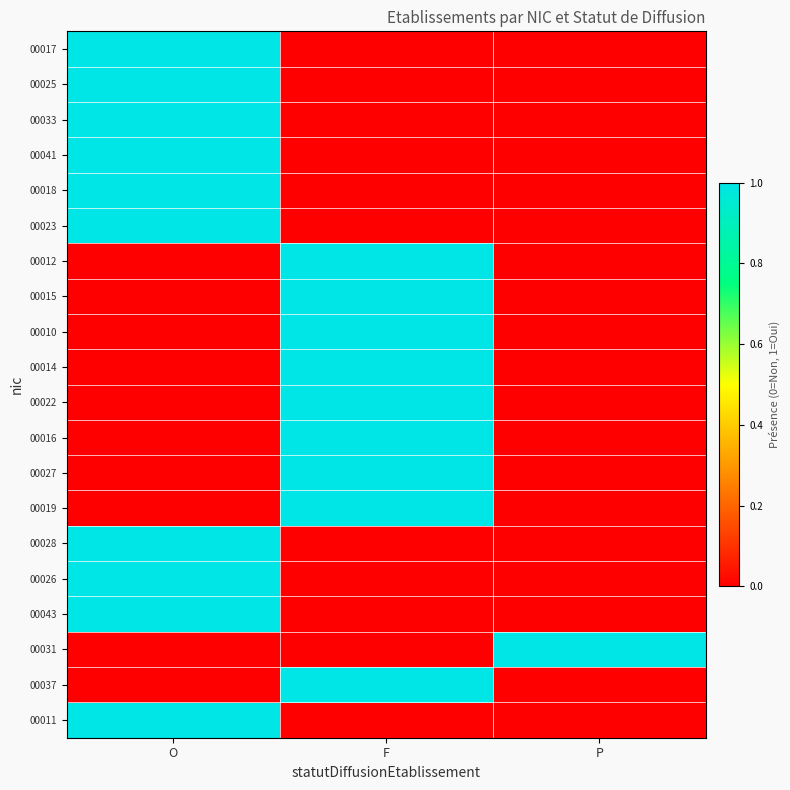

Reading left to right, list all the values displayed in this chart.

00017: O=1	F=0	P=0
00025: O=1	F=0	P=0
00033: O=1	F=0	P=0
00041: O=1	F=0	P=0
00018: O=1	F=0	P=0
00023: O=1	F=0	P=0
00012: O=0	F=1	P=0
00015: O=0	F=1	P=0
00010: O=0	F=1	P=0
00014: O=0	F=1	P=0
00022: O=0	F=1	P=0
00016: O=0	F=1	P=0
00027: O=0	F=1	P=0
00019: O=0	F=1	P=0
00028: O=1	F=0	P=0
00026: O=1	F=0	P=0
00043: O=1	F=0	P=0
00031: O=0	F=0	P=1
00037: O=0	F=1	P=0
00011: O=1	F=0	P=0